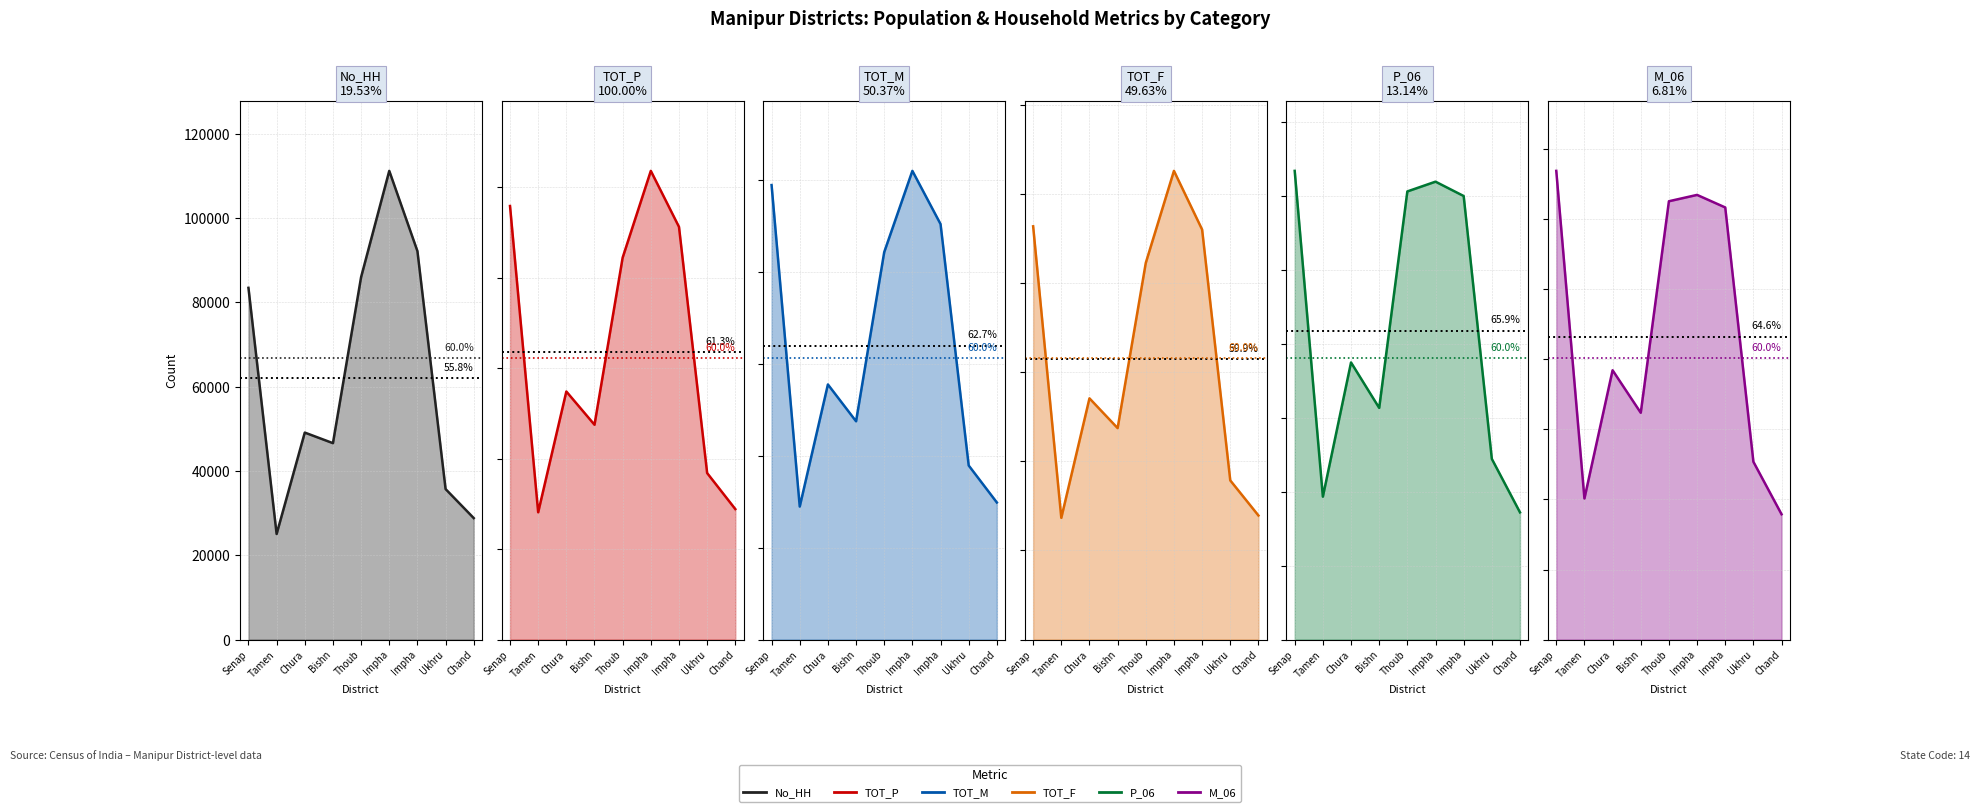

What are all the series names shown in the legend?

No_HH line, TOT_P line, TOT_M line, TOT_F line, P_06 line, M_06 line